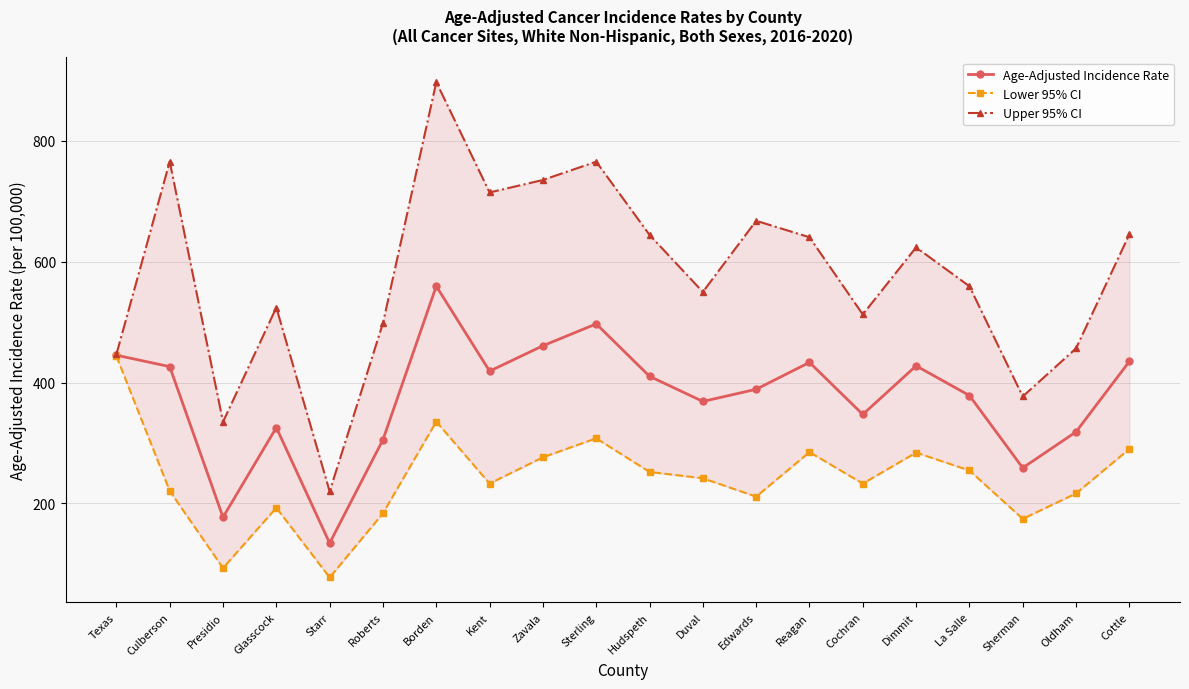

At which category is the sum across all series the highest?

Borden